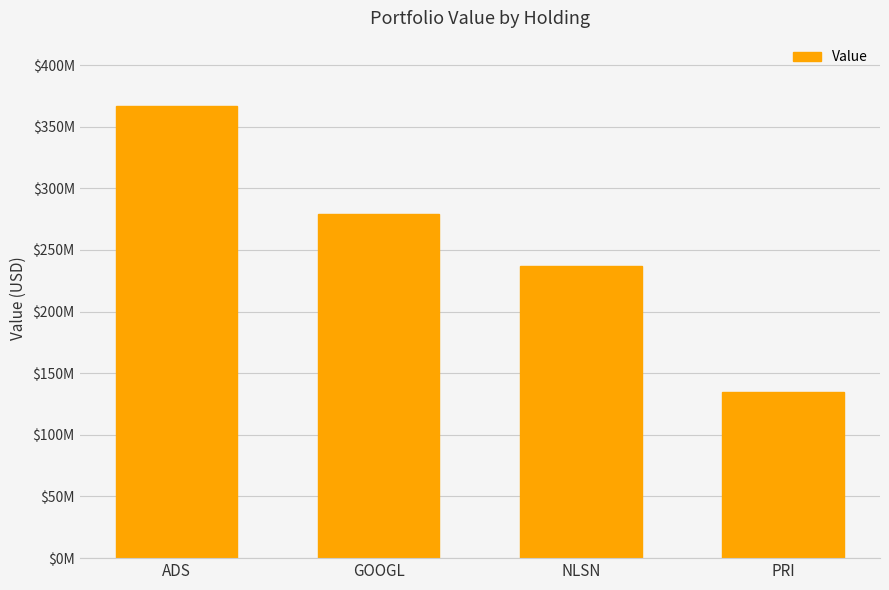

Does the chart contain any negative values?

No